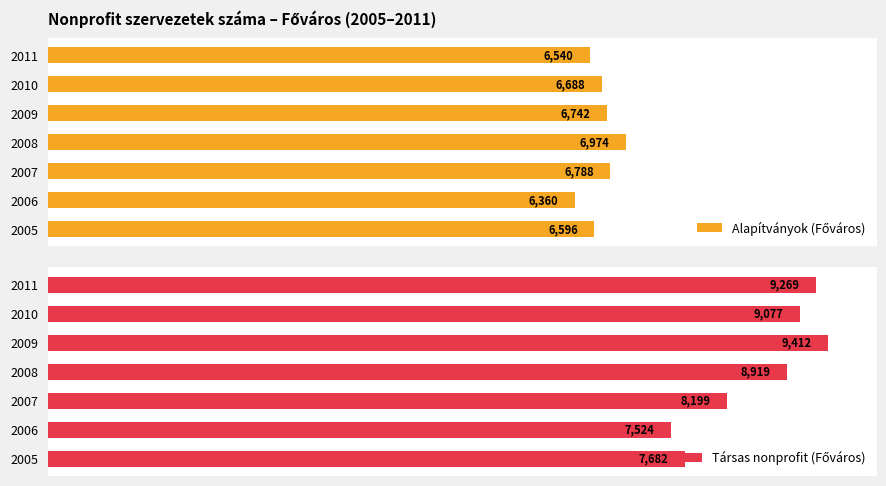

True or false: Alapítványok (Főváros) has a value of 4305 at 2008.

False